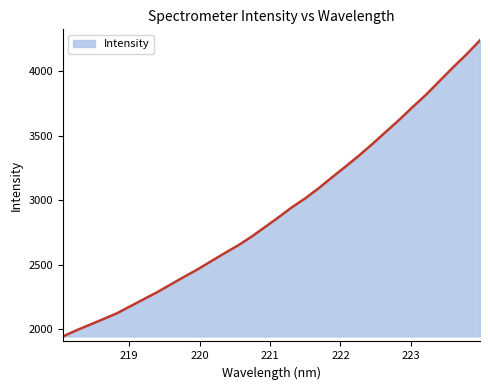

Does the chart have visible grid lines?

No